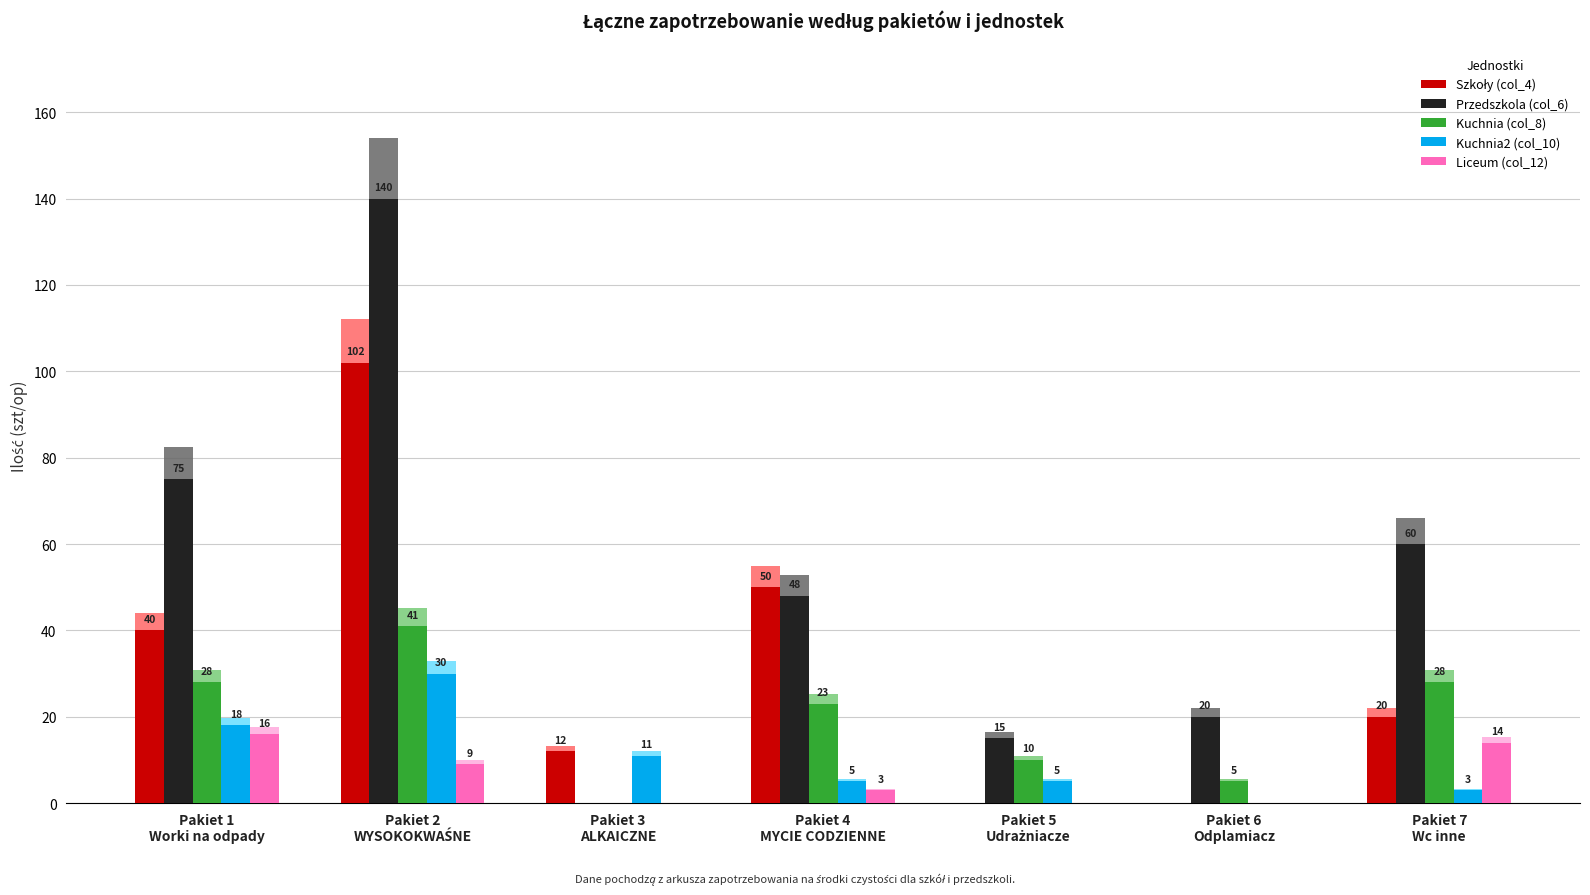

How many categories are shown in the chart?

7